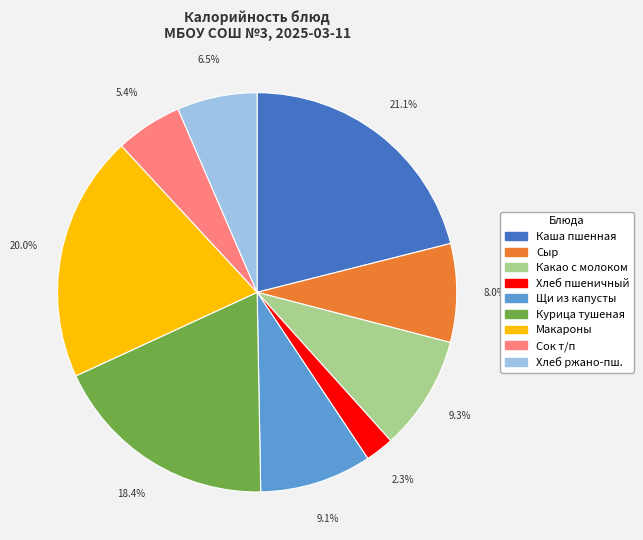

Is there a majority slice in this chart?

No